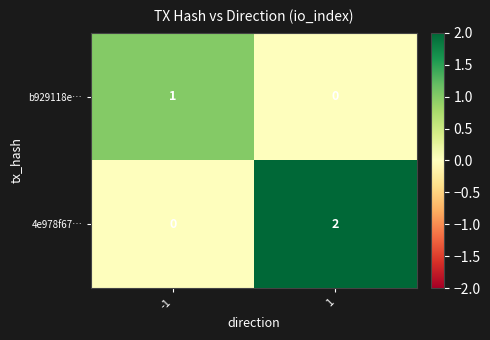

Rank the series by their average value, from highest to lowest.

4e978f67…, b929118e…